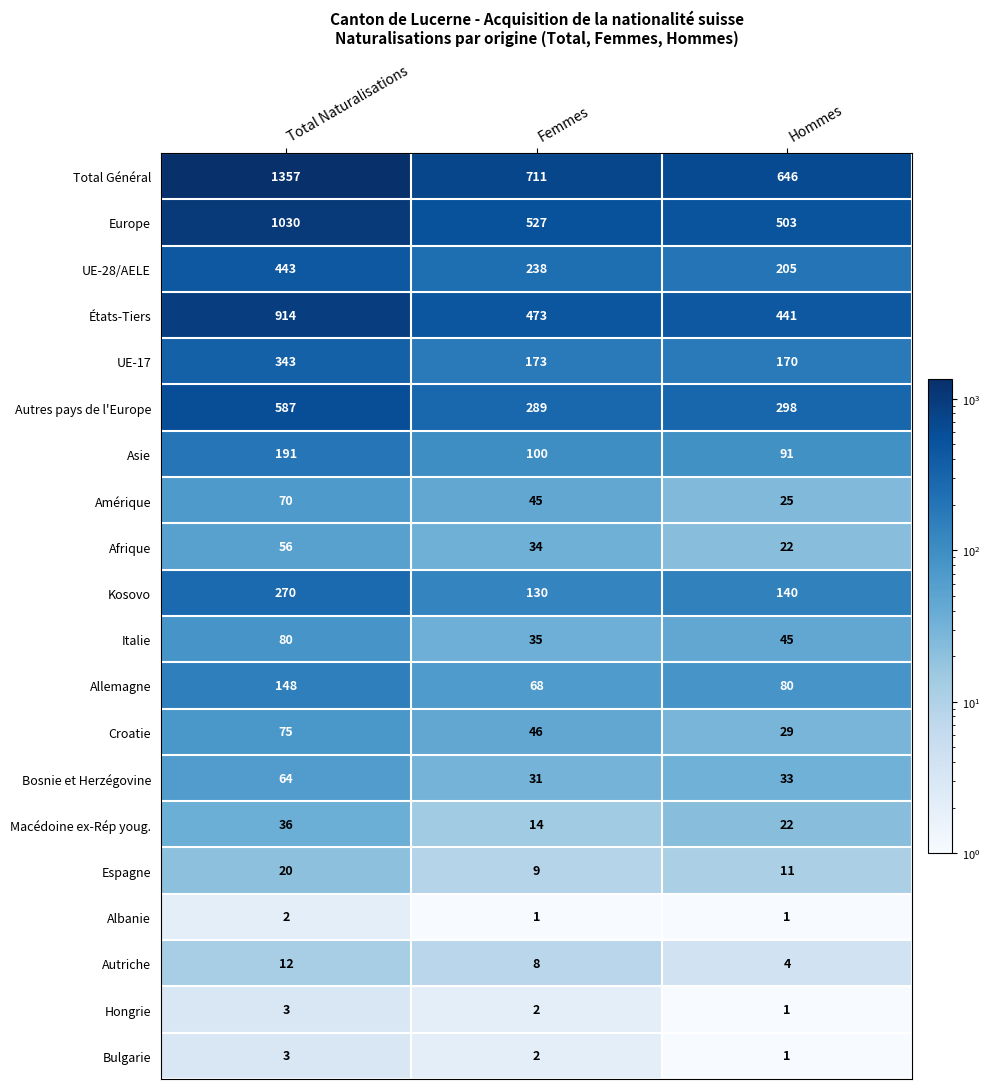

Rank the categories by Amérique value from highest to lowest.

Total Naturalisations, Femmes, Hommes